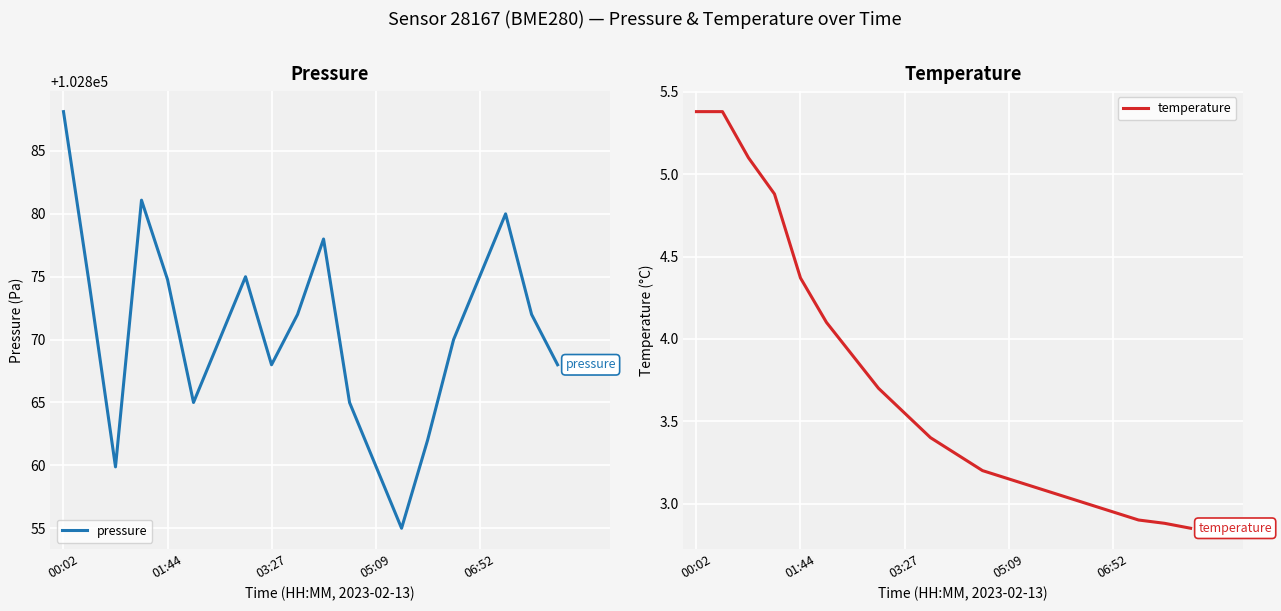

Which series changed the most between 10 and 18?

pressure